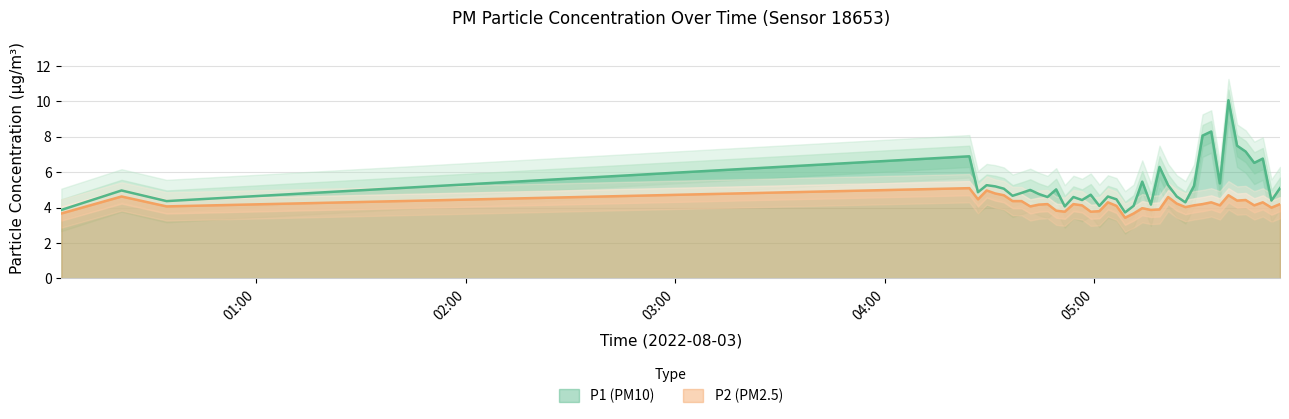

At how many categories does at least one series exceed 9?

1